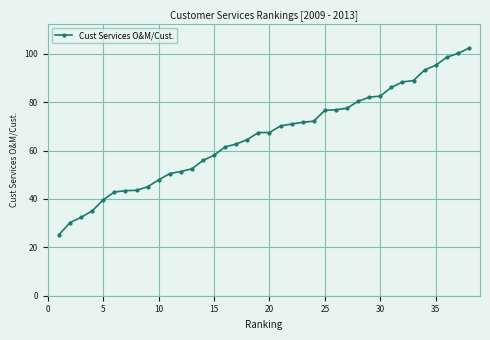

What is the difference between the second highest and minimum values?

74.9